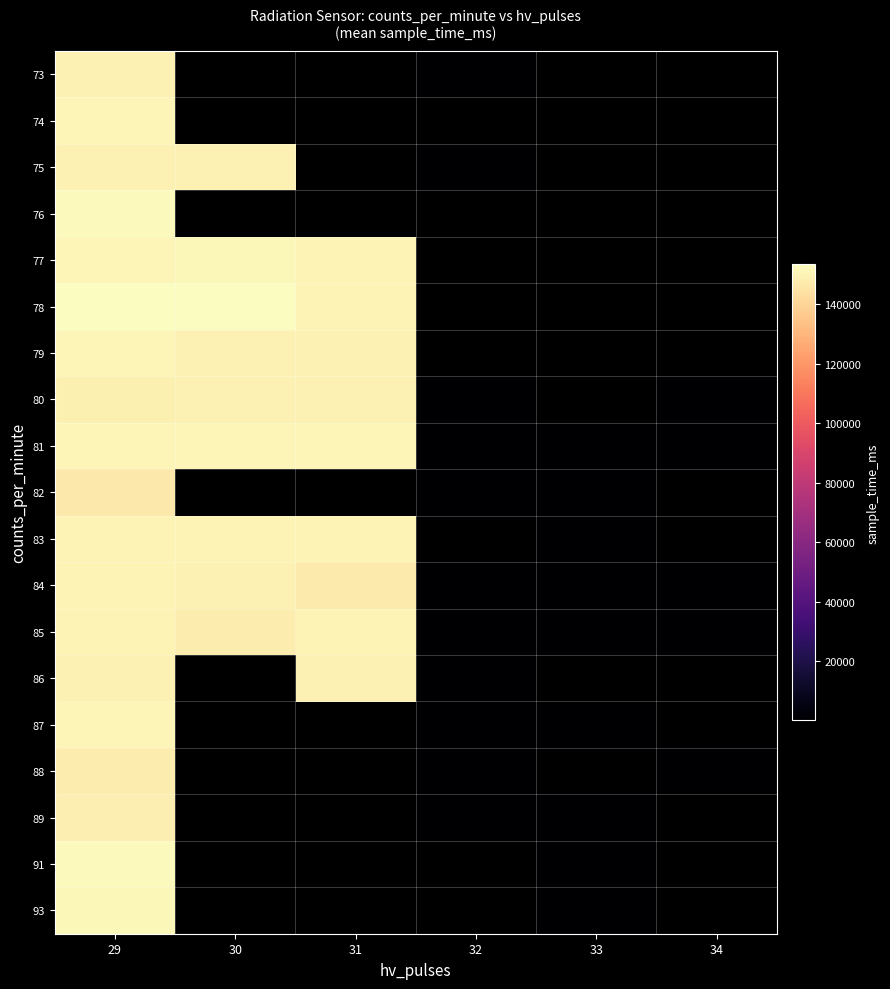

Is it true that 84 equals 322.9 at 34?

False